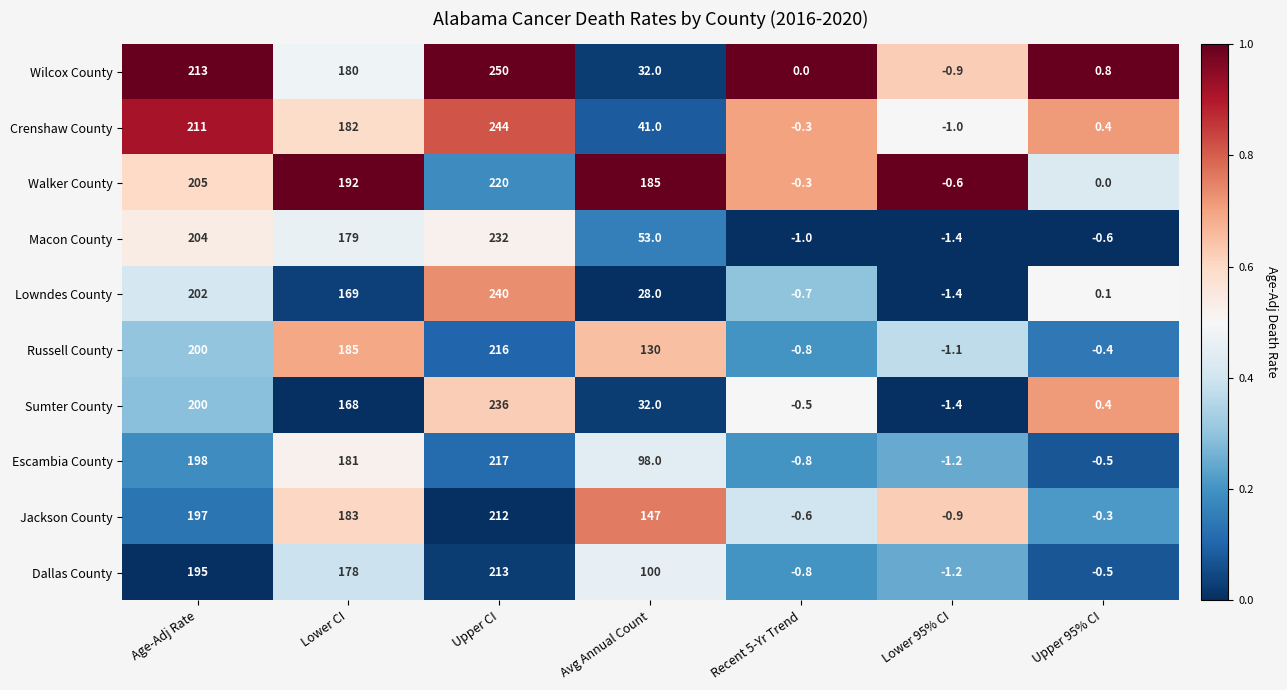

What is the average value of the Sumter County series?

90.6